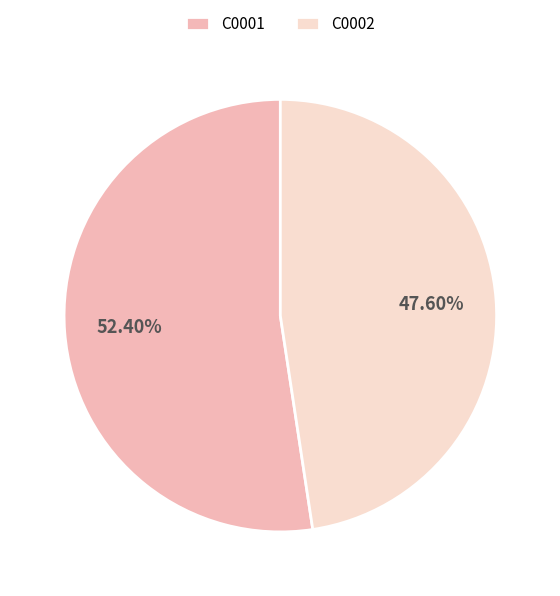

How many segments does this pie chart have?

2